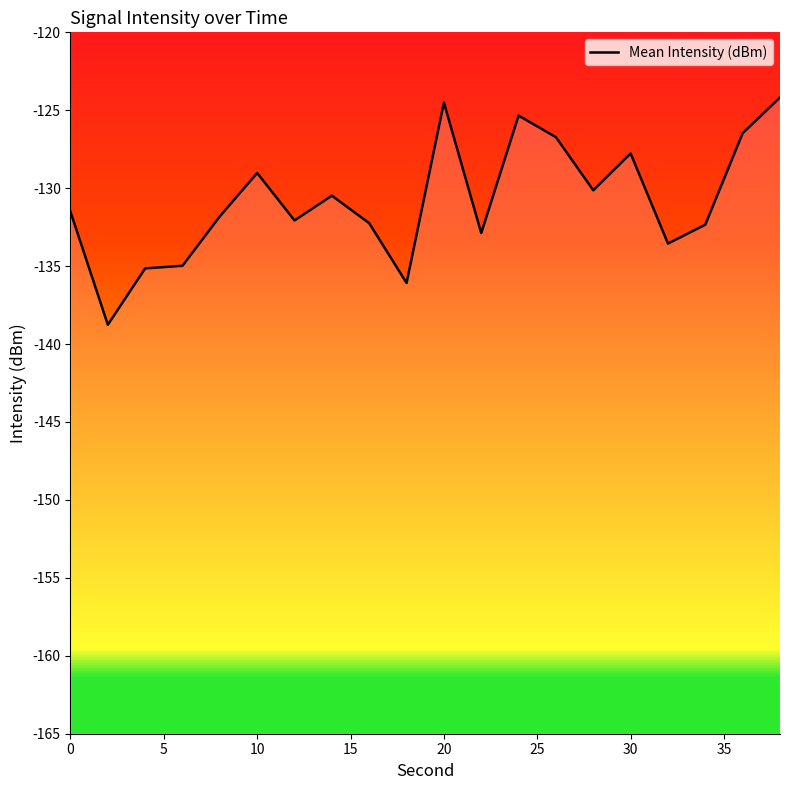

What is the change in value from 4 to 6?

+0.2